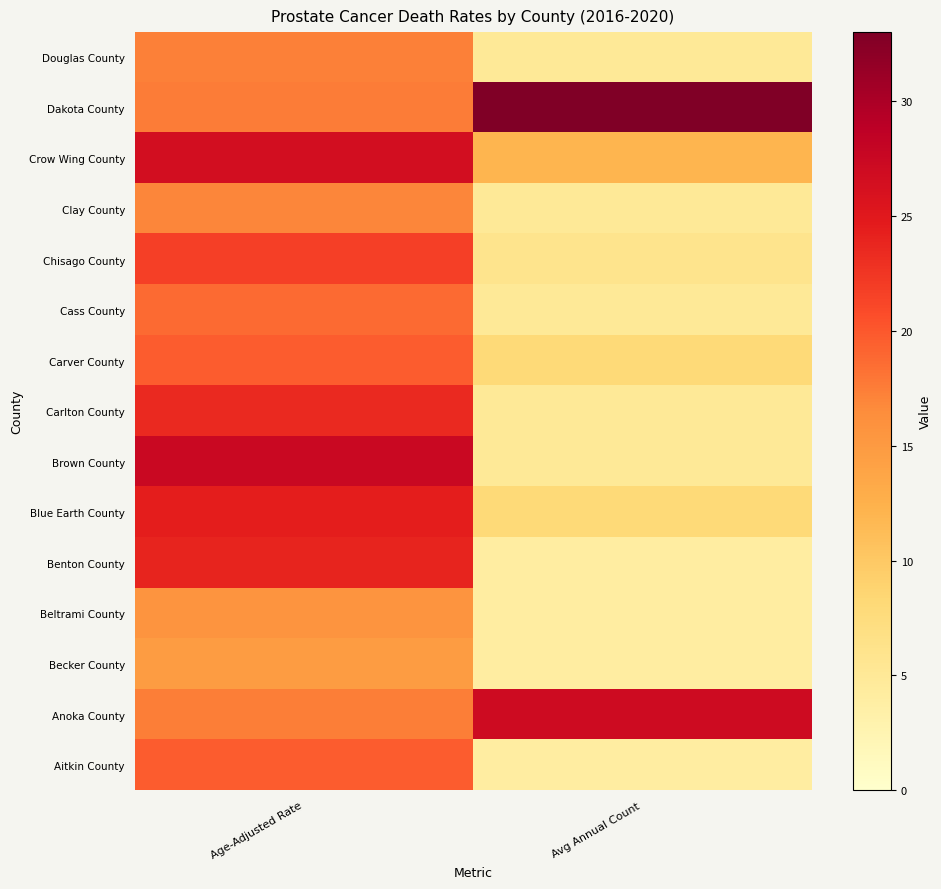

At which category is the sum across all series the highest?

Age-Adjusted Rate